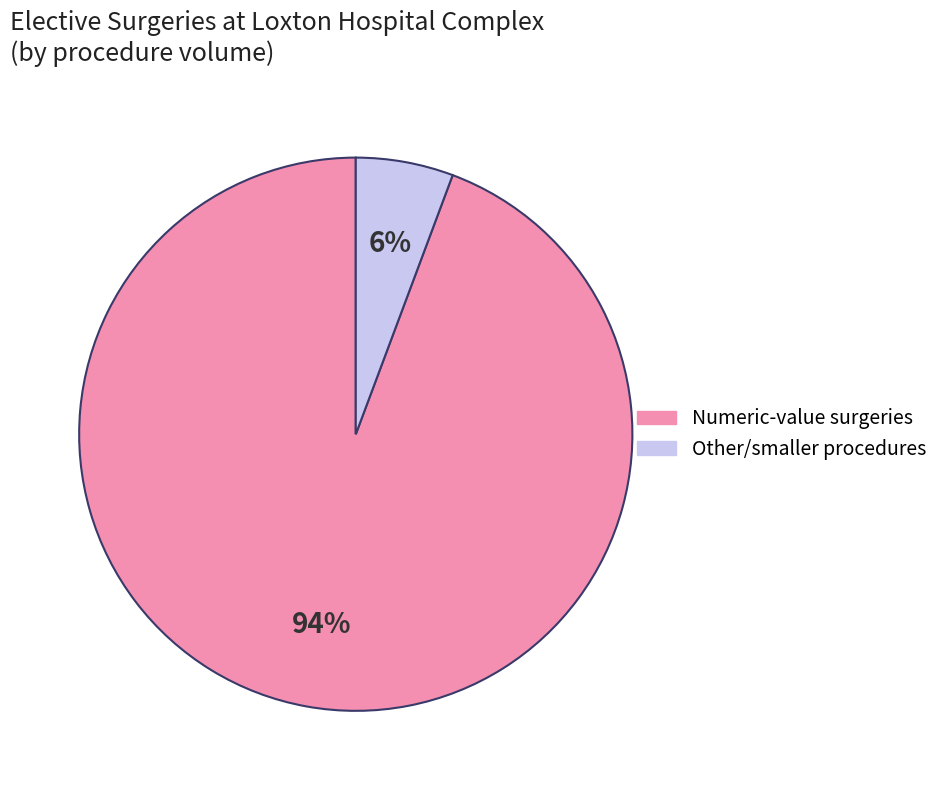

To the nearest percent, what is the average slice percentage?

50%